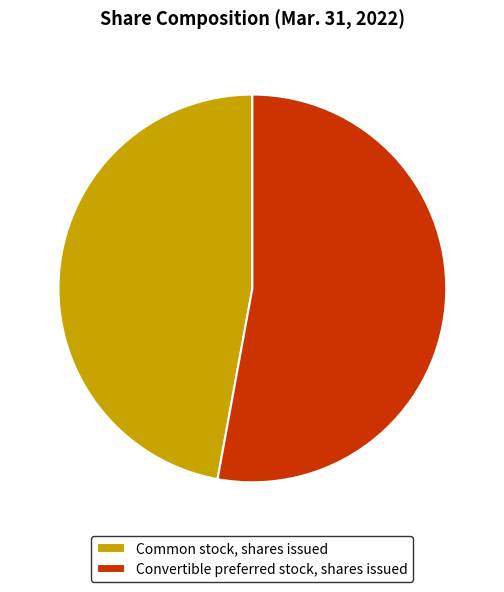

Does Common stock, shares issued represent more than half of the total?

No